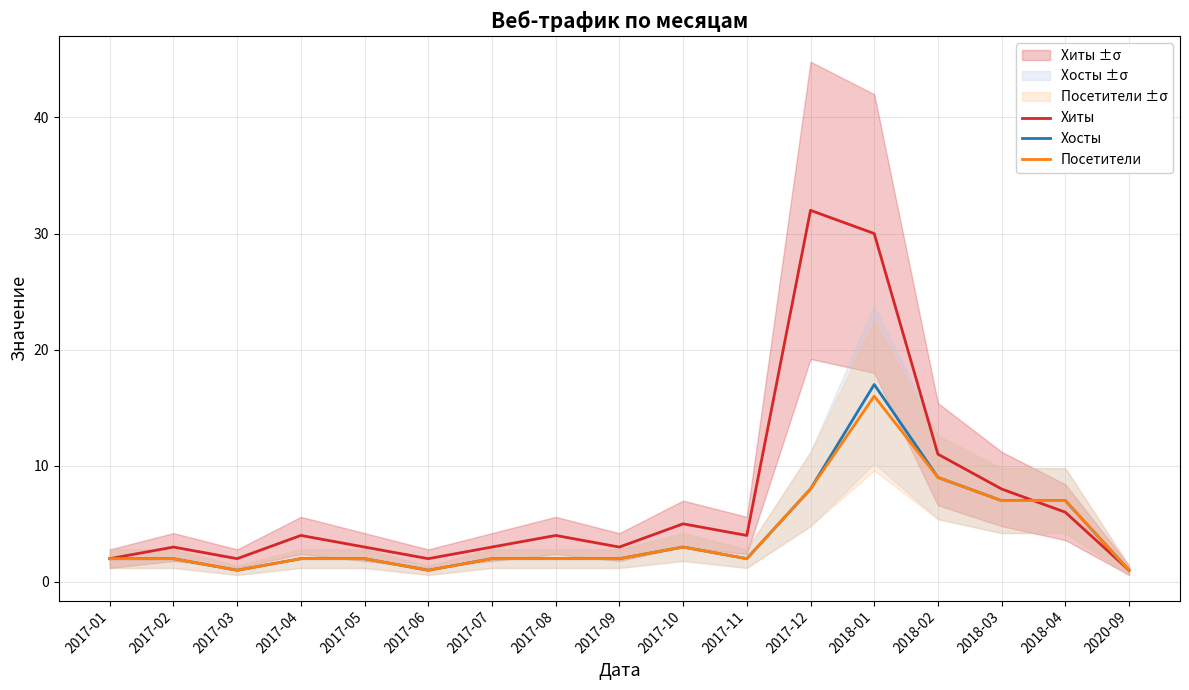

Which series changed the most between 2017-02 and 2018-01?

Хиты